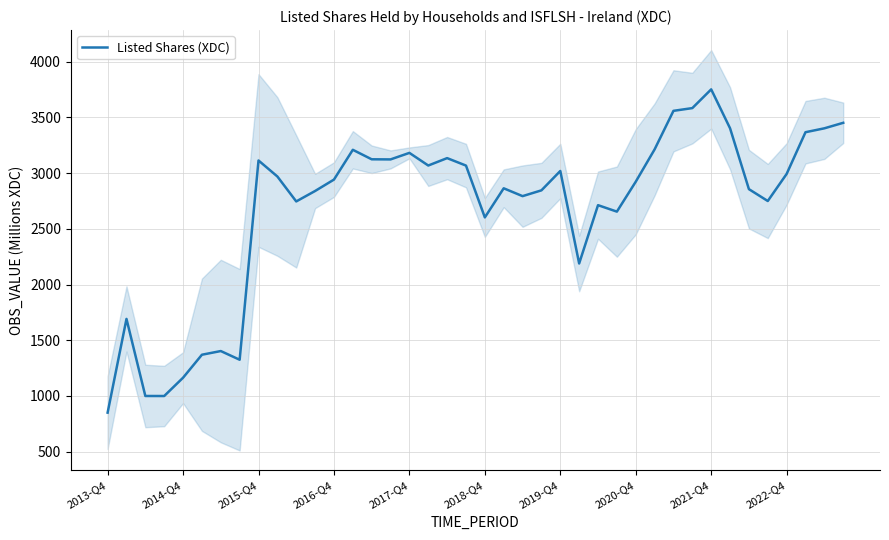

Which category has the lowest value in the Listed Shares (XDC) series?

2013-Q4